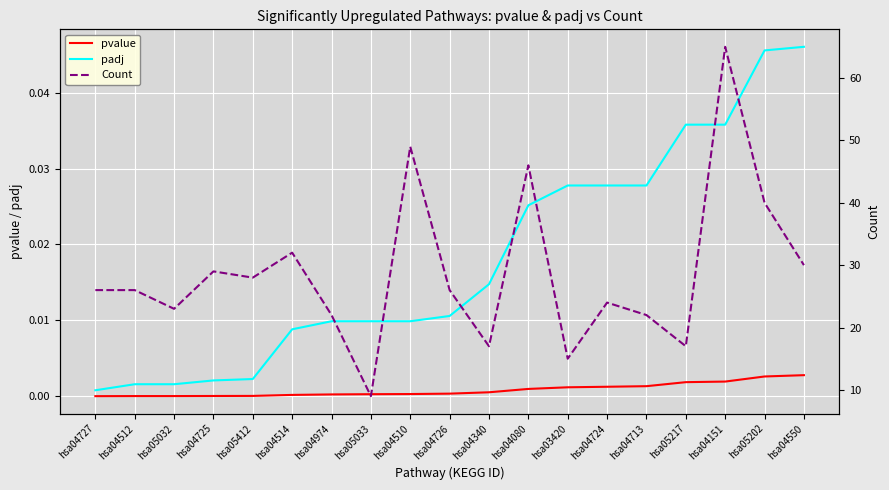

True or false: padj has more than 1 points higher than both neighbors.

False